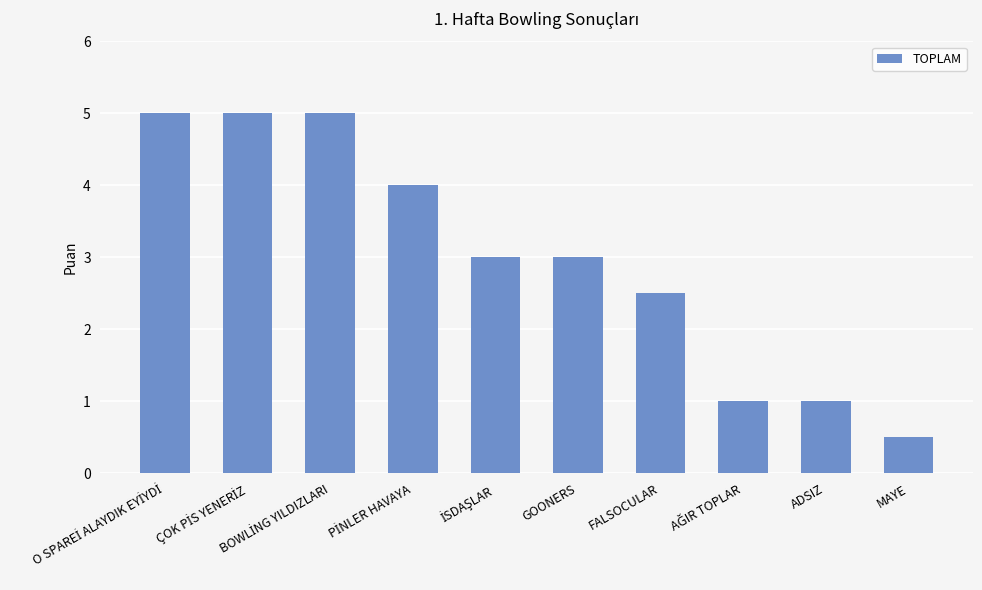

Count the number of data series in this chart.

1